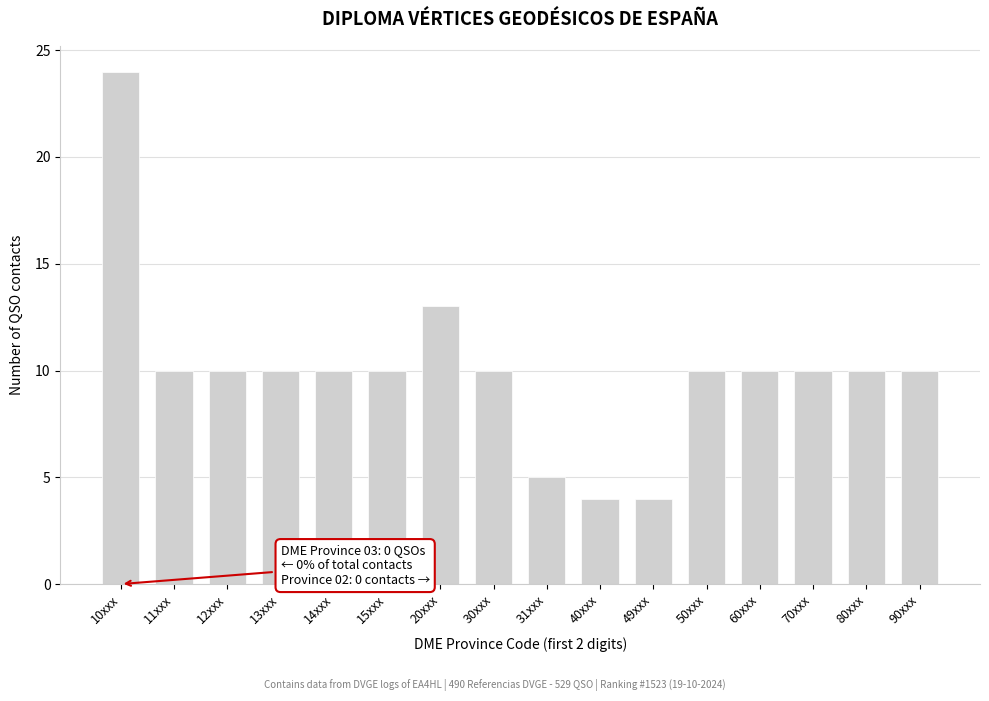

Reading left to right, extract all data points from this chart.

10xxx=24	11xxx=10	12xxx=10	13xxx=10	14xxx=10	15xxx=10	20xxx=13	30xxx=10	31xxx=5	40xxx=4	49xxx=4	50xxx=10	60xxx=10	70xxx=10	80xxx=10	90xxx=10